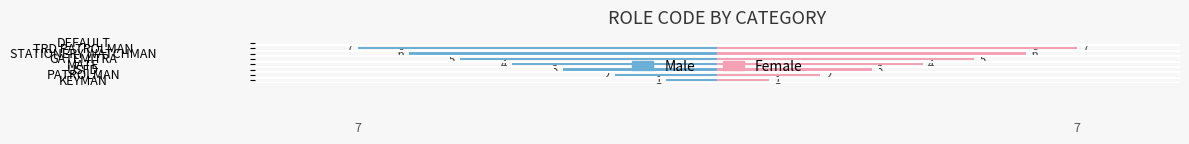

At how many categories does at least one series exceed -6?

8